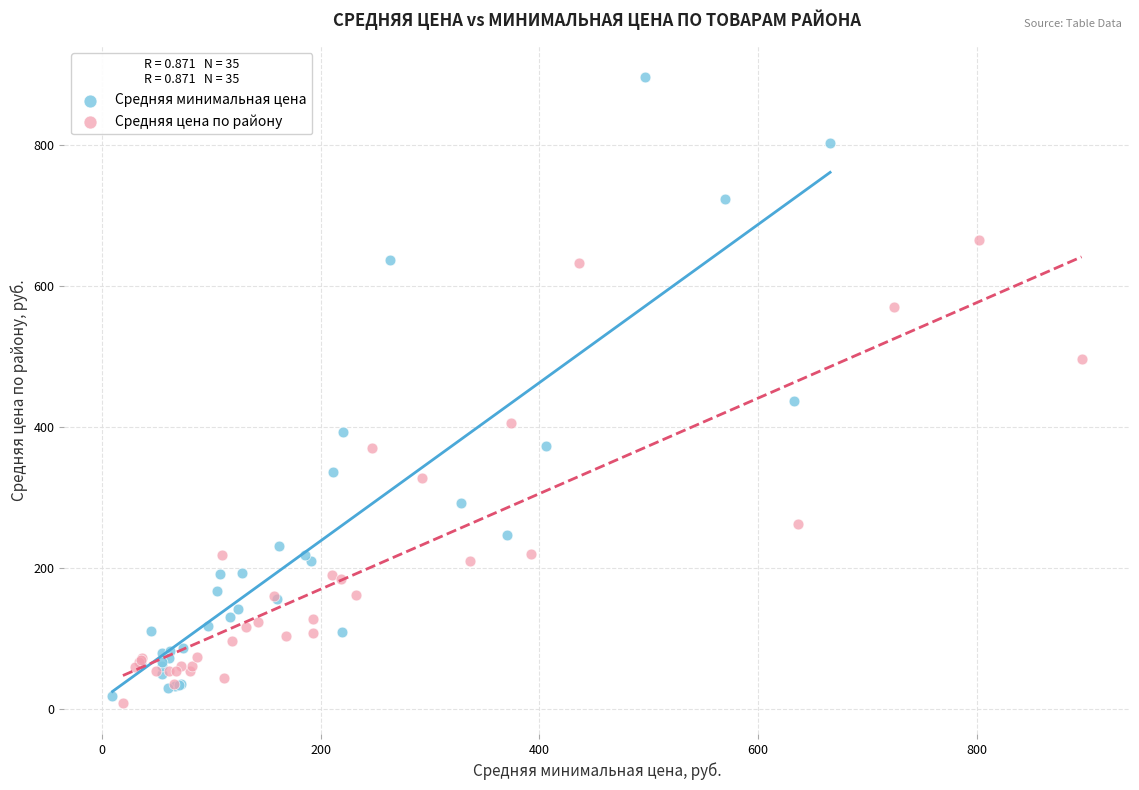

Which series reaches the minimum Y coordinate?

Средняя цена по району